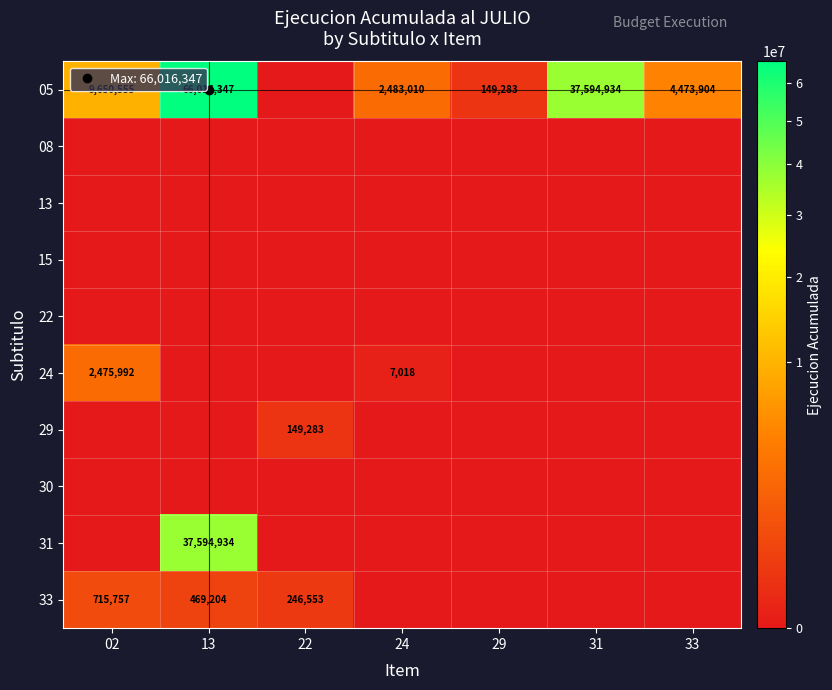

Which label corresponds to the smallest value in the chart?

22